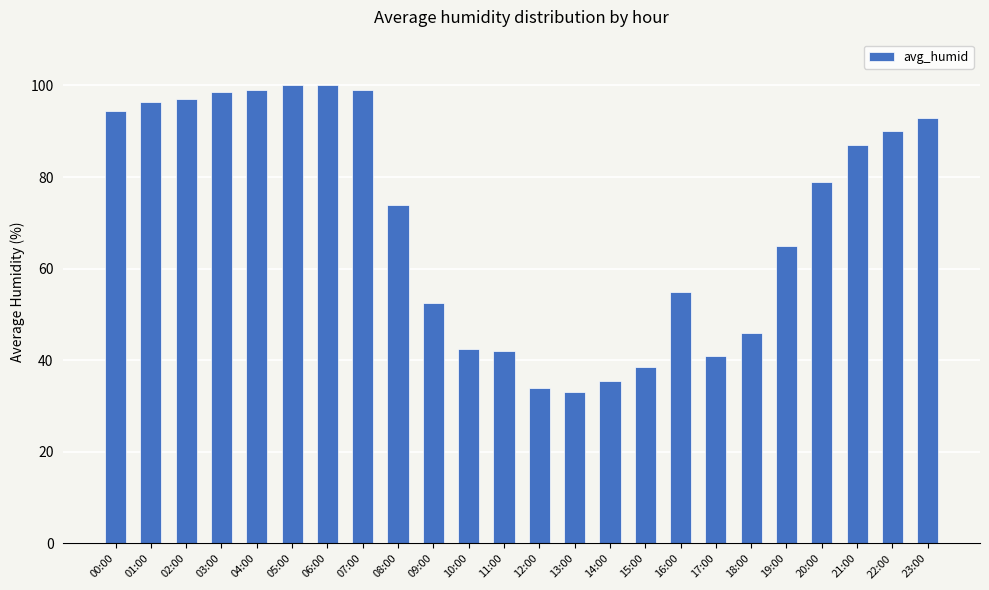

What is the difference between the second highest and minimum values?

67.0